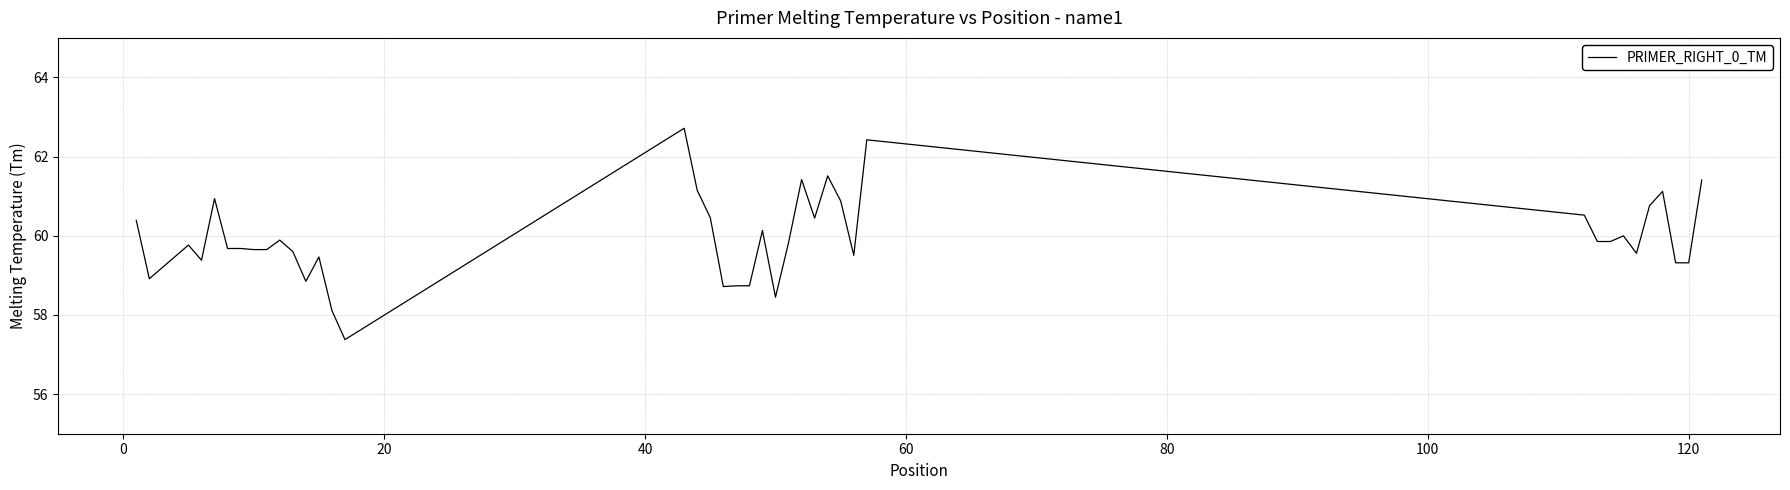

What is the difference between the maximum and minimum values?

5.3